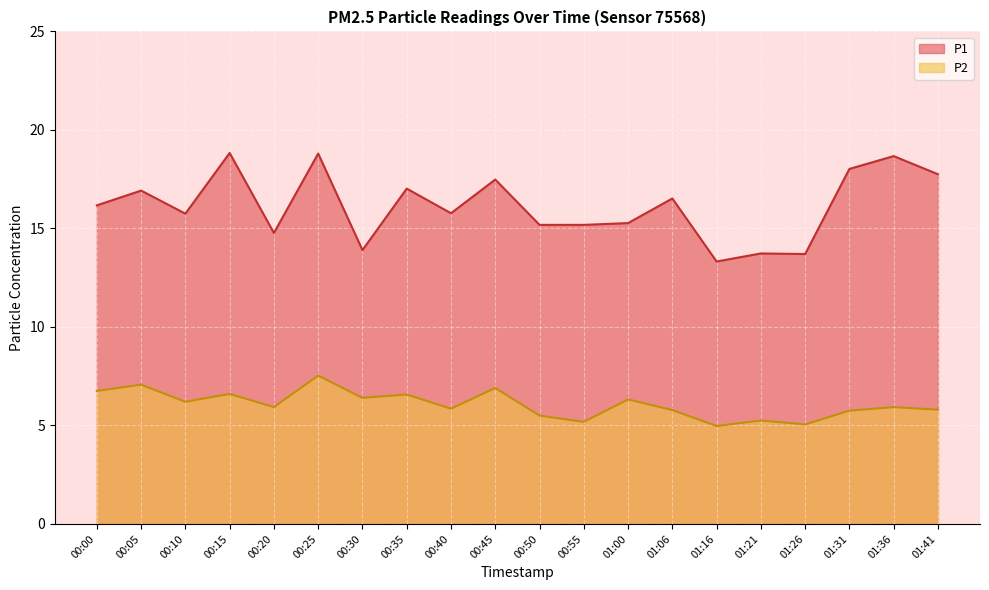

At which category does P2 reach its first local peak?

00:05